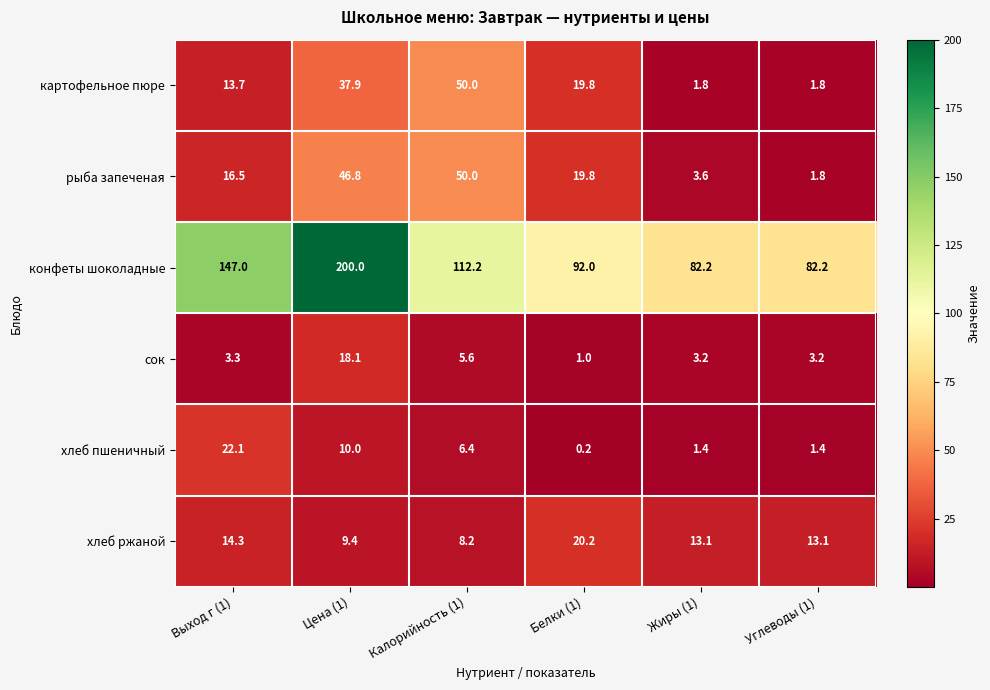

How many categories are shown in the chart?

6